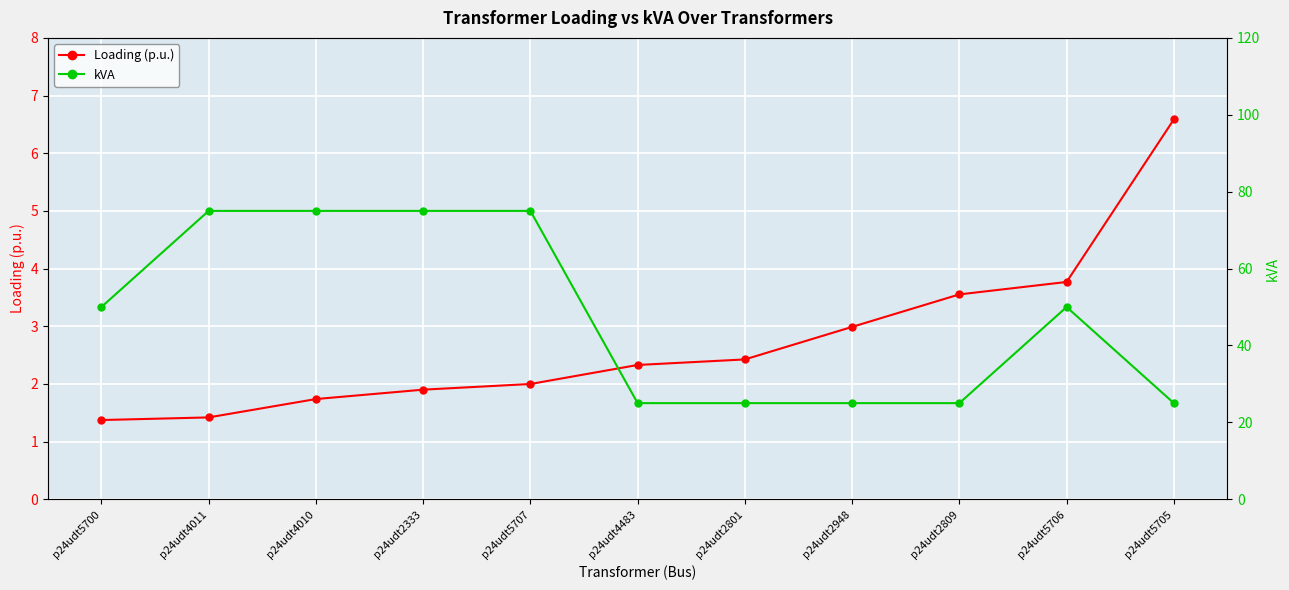

Which series changed the most between p24udt2333 and p24udt5706?

kVA